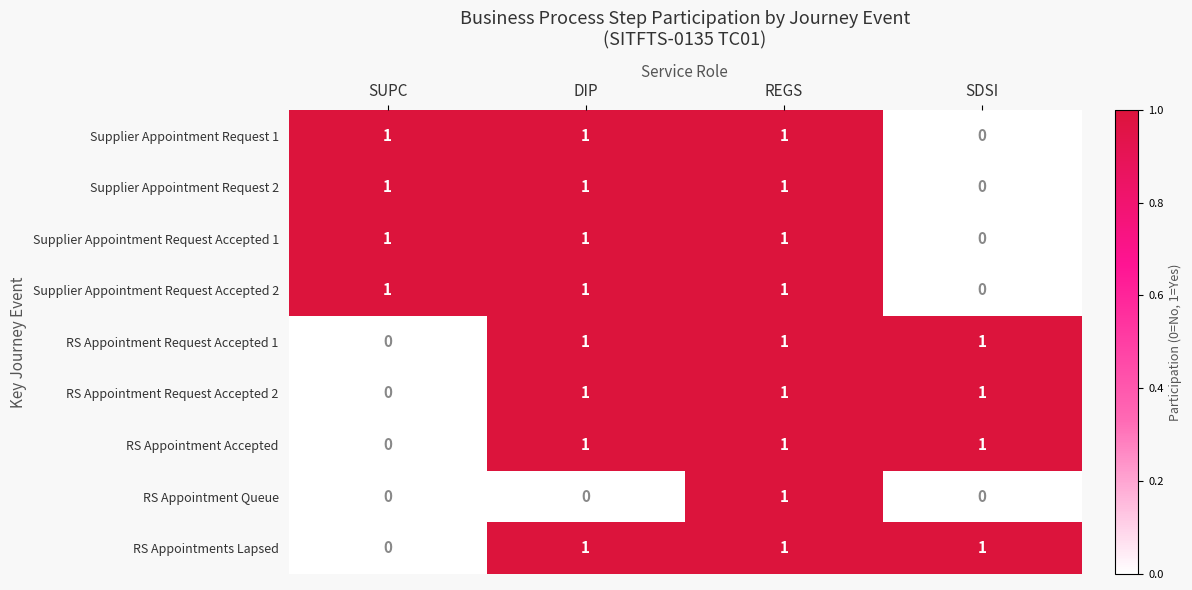

At which label does Supplier Appointment Request Accepted 2 reach its minimum?

SDSI